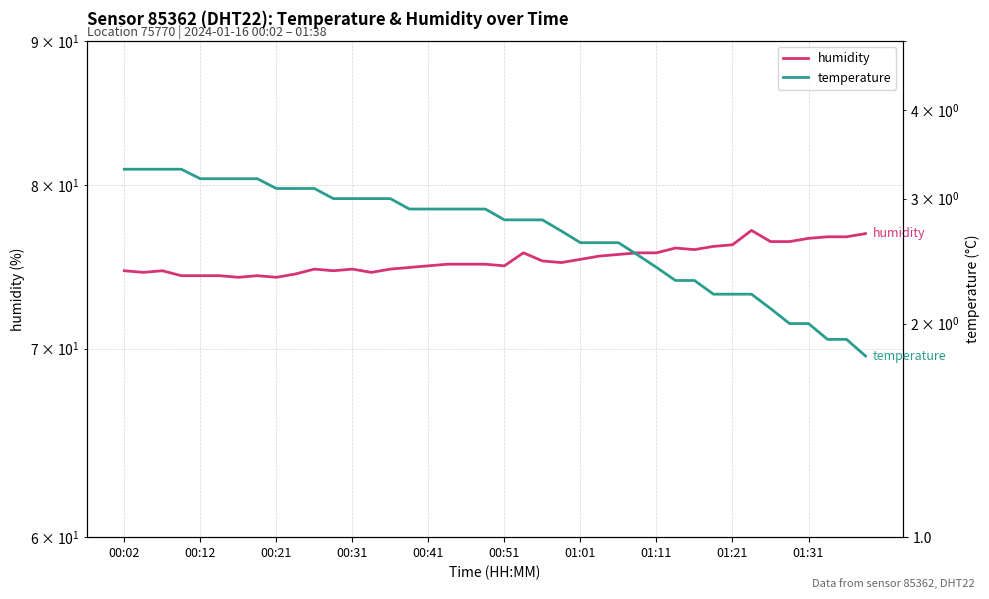

True or false: humidity and temperature cross at least once.

False